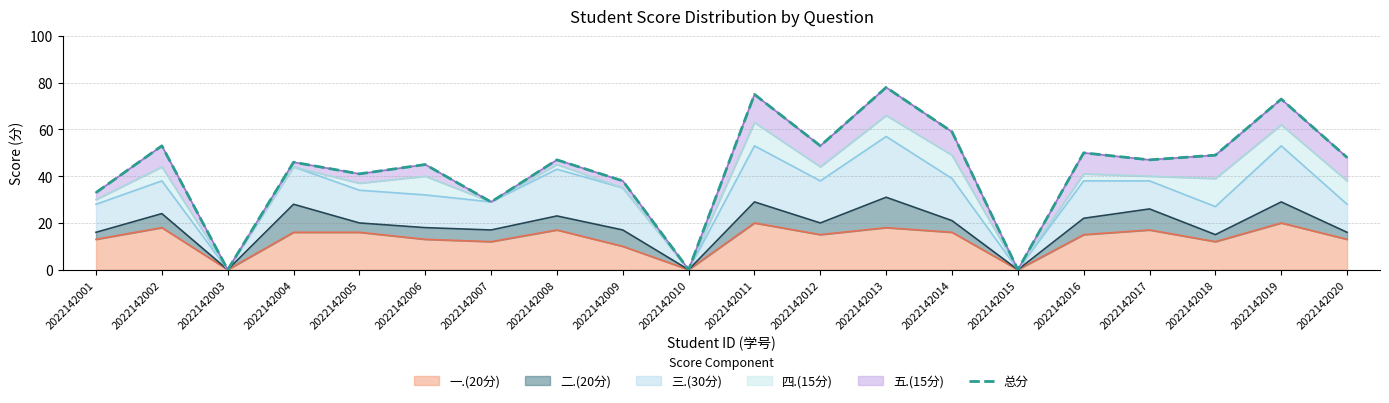

Reading left to right, transcribe all the data shown in this chart.

33	53	0	46	41	45	29	47	38	0	75	53	78	59	0	50	47	49	73	48